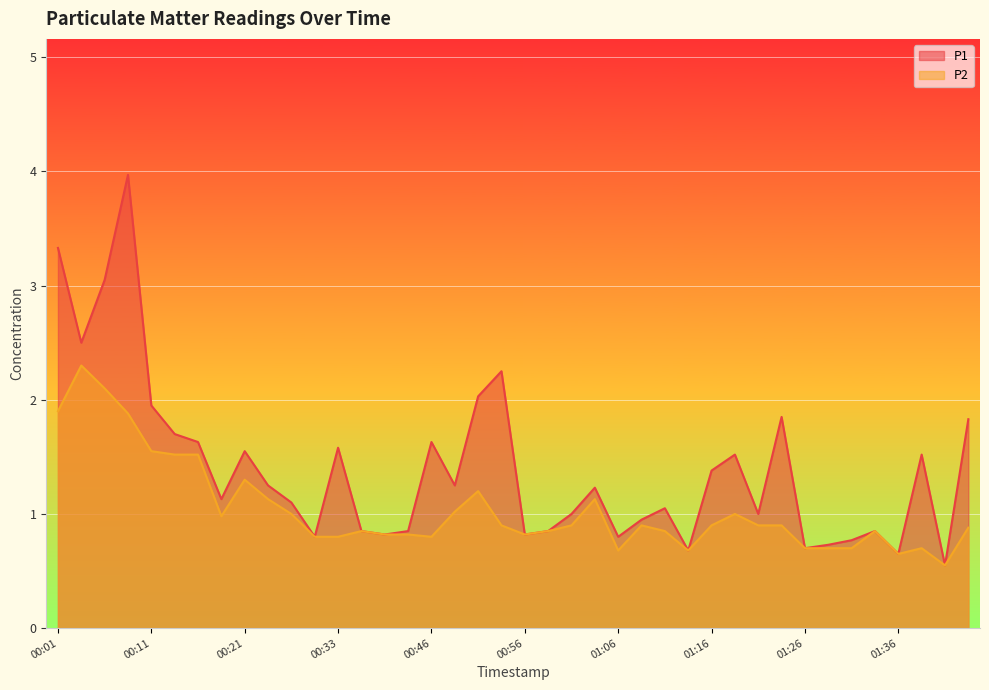

Which series has the widest spread of values?

P1